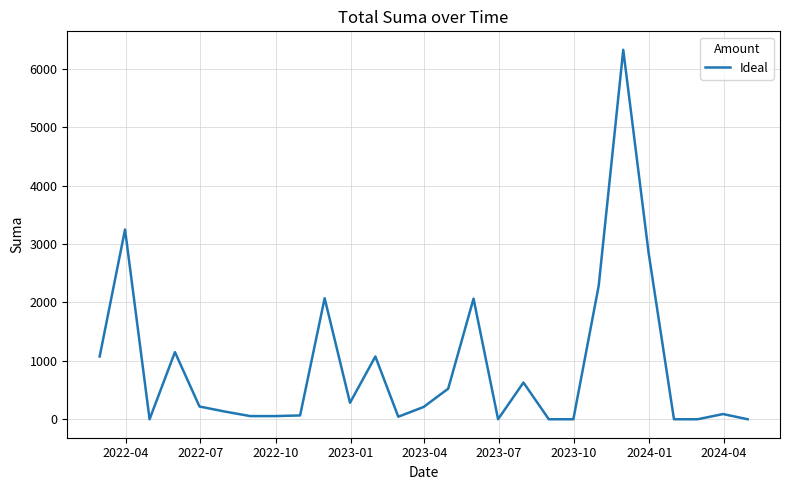

What is the maximum value shown in the chart?

6323.3